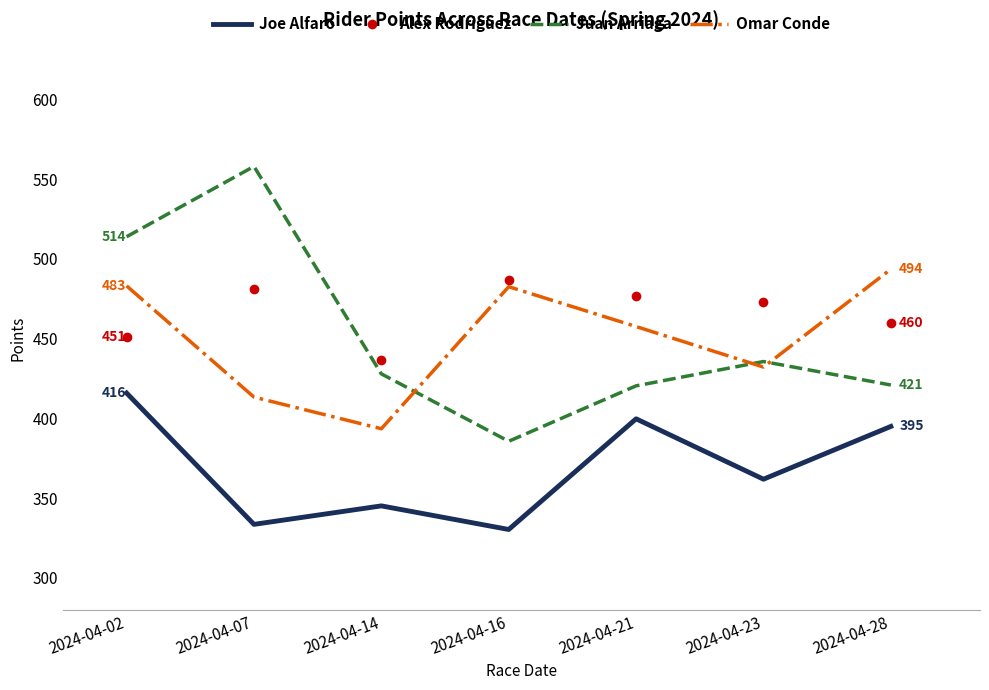

Rank the series at 2024-04-21 from lowest to highest value.

Joe Alfaro, Juan Arriaga, Omar Conde, Alex Rodriguez